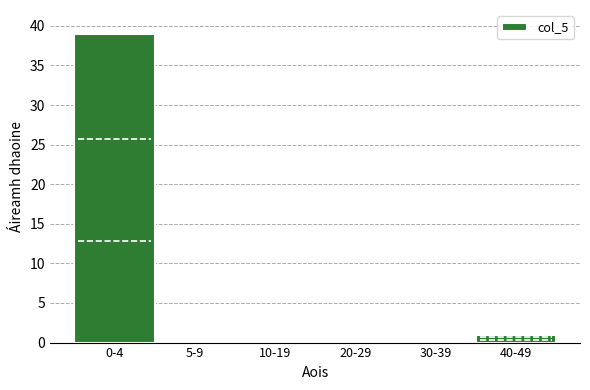

Reading left to right, what are all the values shown in this chart?

0-4=39	5-9=0	10-19=0	20-29=0	30-39=0	40-49=1